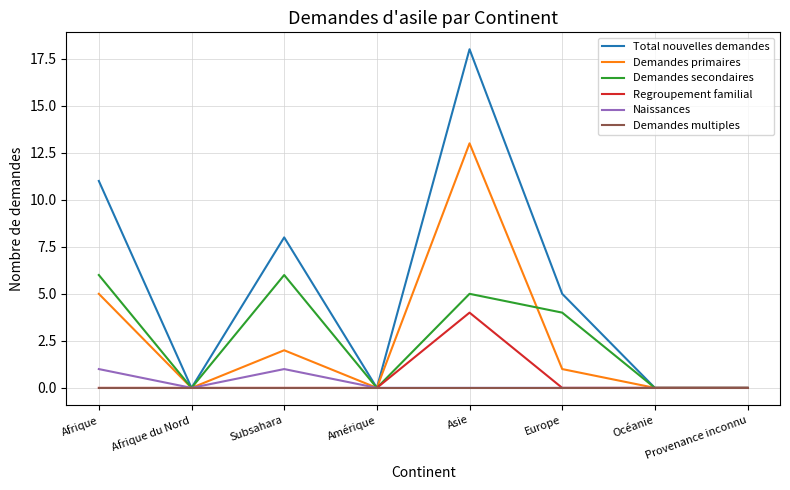

Which label corresponds to the largest value in the chart?

Asie